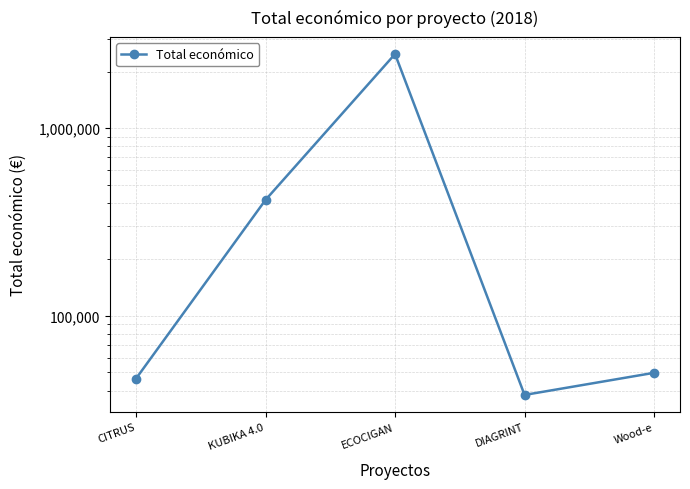

What is the greatest value displayed?

2483714